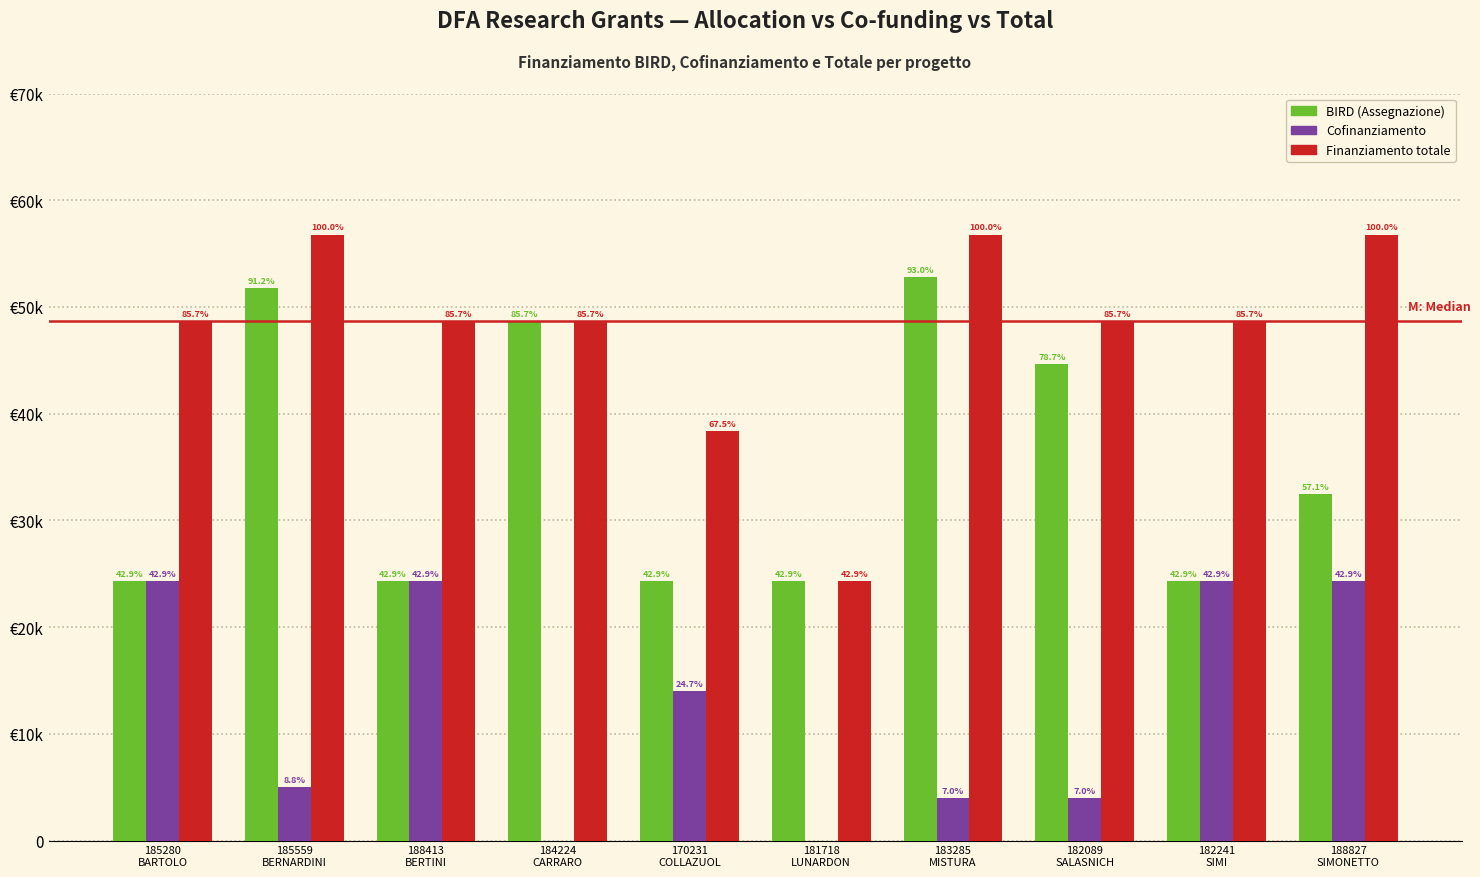

Does the chart contain stacked bars?

No